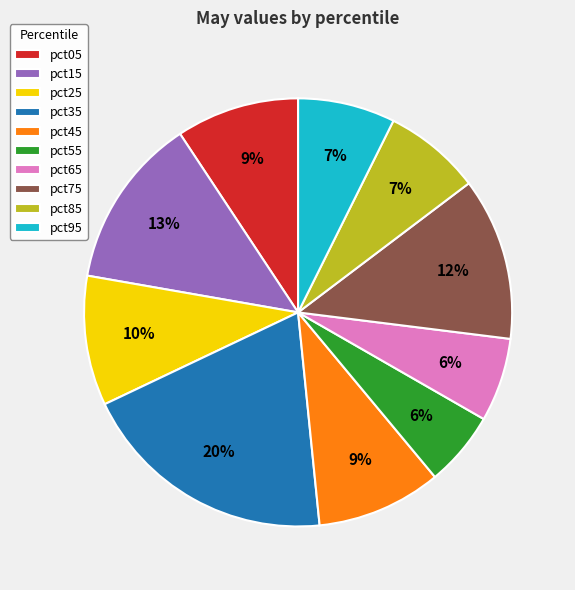

To the nearest percent, what portion does pct95 represent?

7%